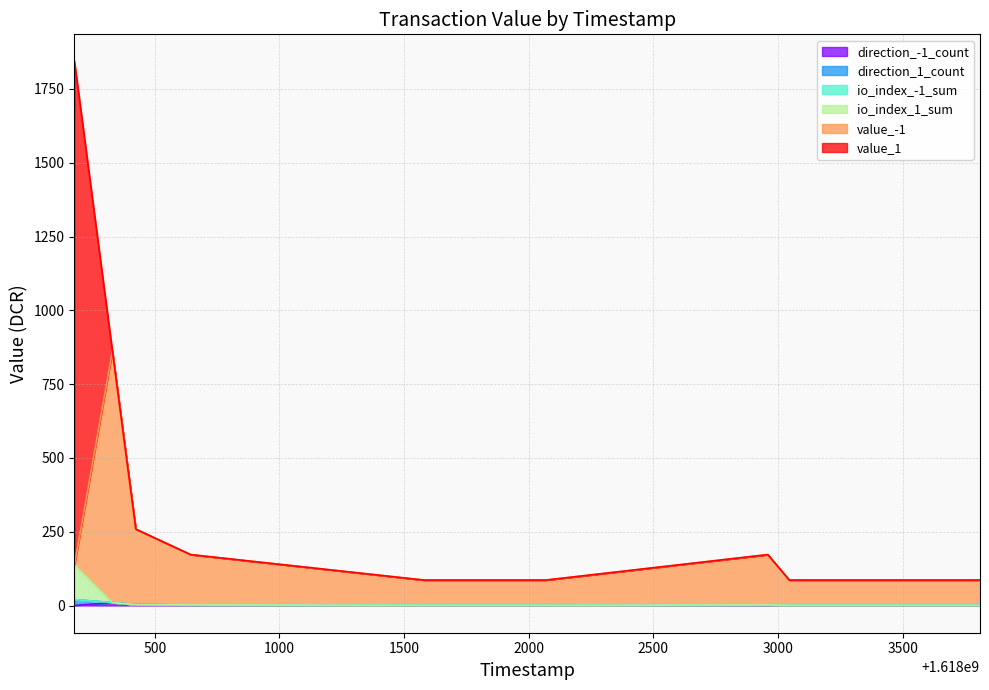

What is the difference between the highest and lowest values at 1618001579?

85.2